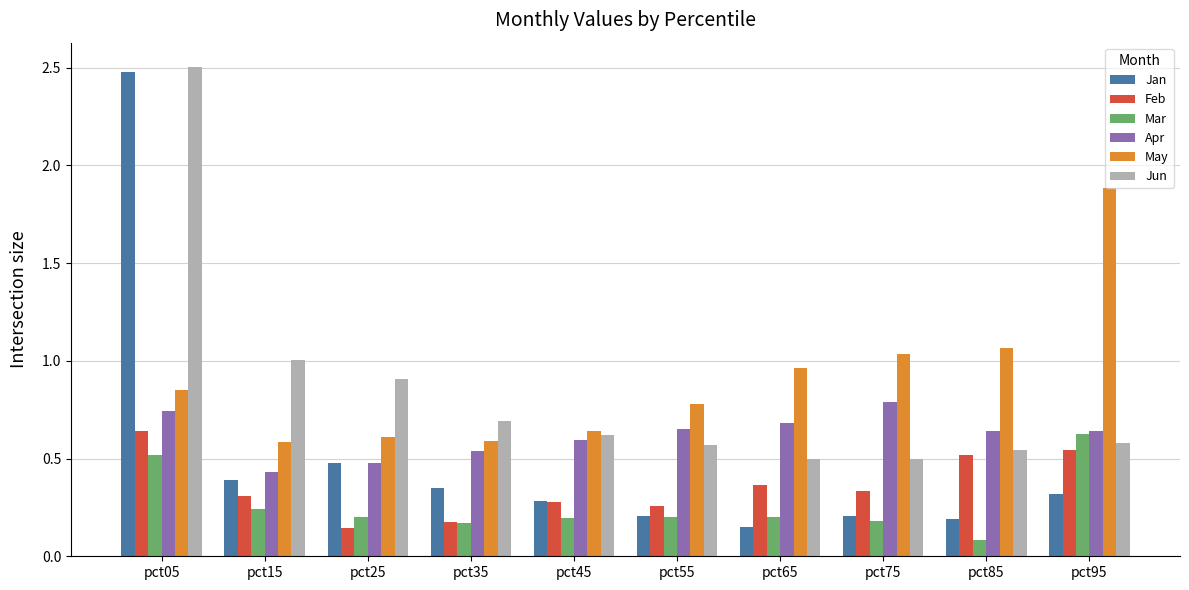

What are all the series names shown in the legend?

Jan, Feb, Mar, Apr, May, Jun